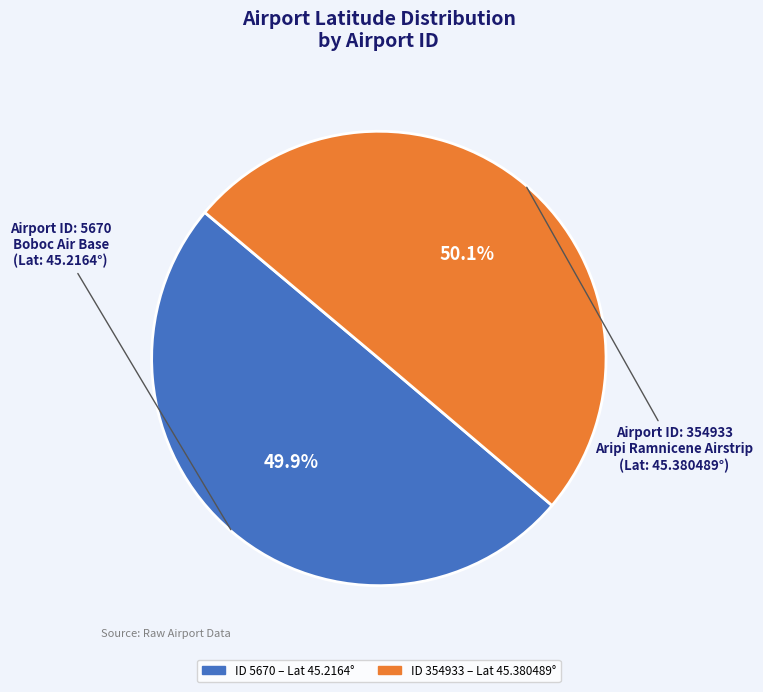

Does any single category account for the majority?

Yes